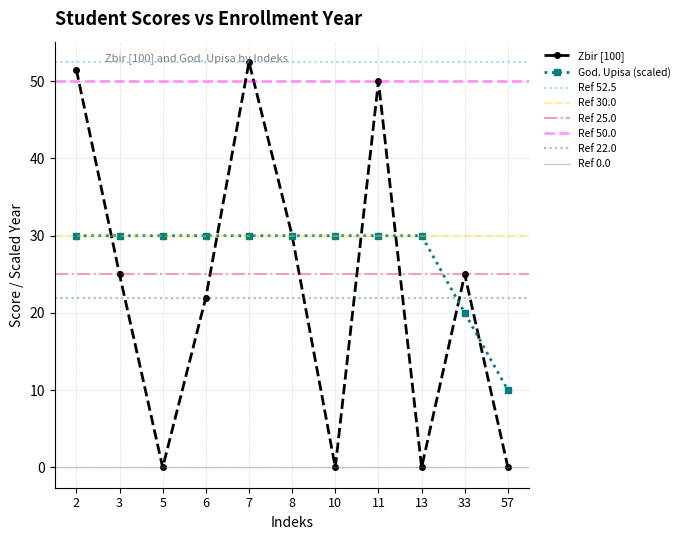

What is the difference between the maximum and minimum values in the God. Upisa series?

20.0